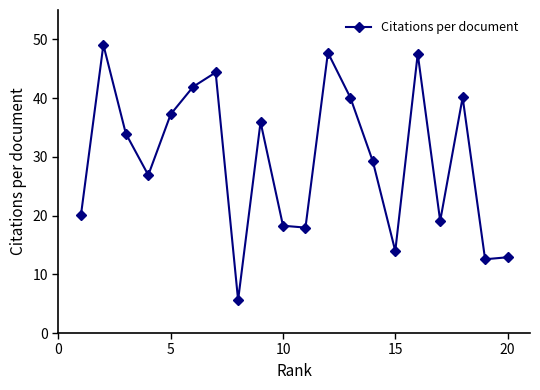

Does the chart display data point markers on the line(s)?

Yes